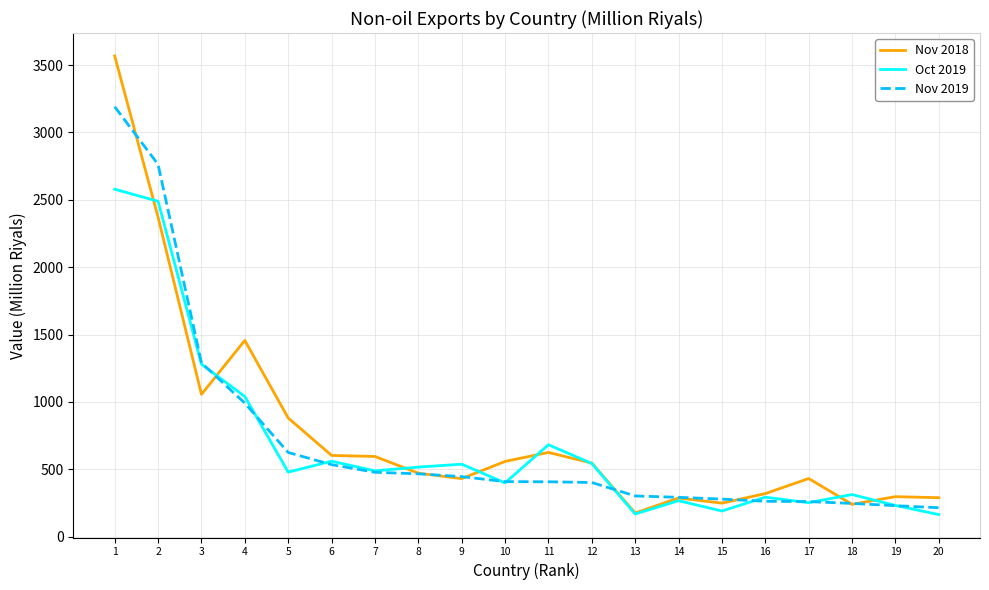

What is the smallest value displayed?

163.5